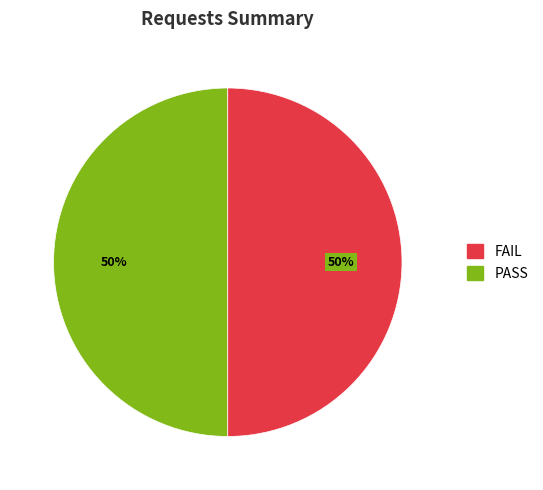

To the nearest percent, what is the average slice percentage?

50%